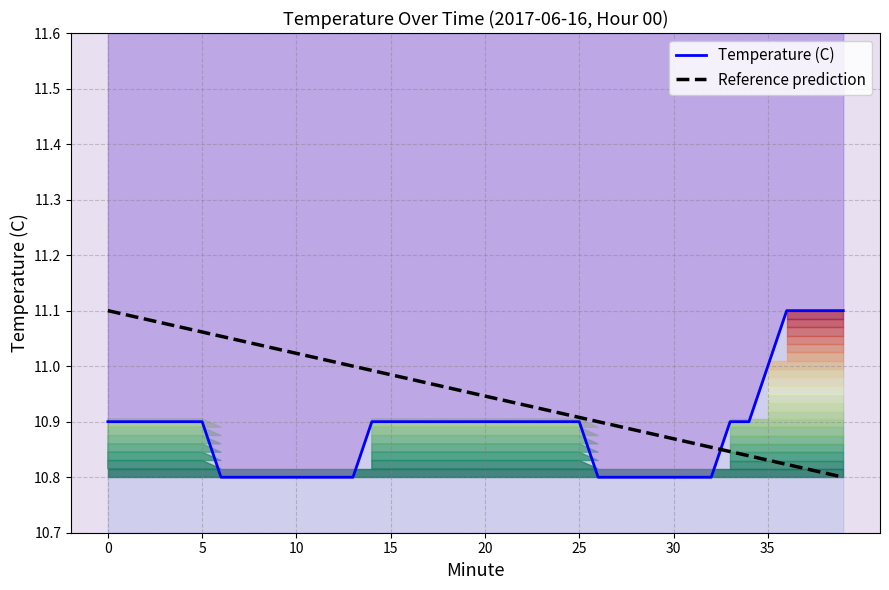

The Reference prediction series shows 11.0 at 19. True or false?

True